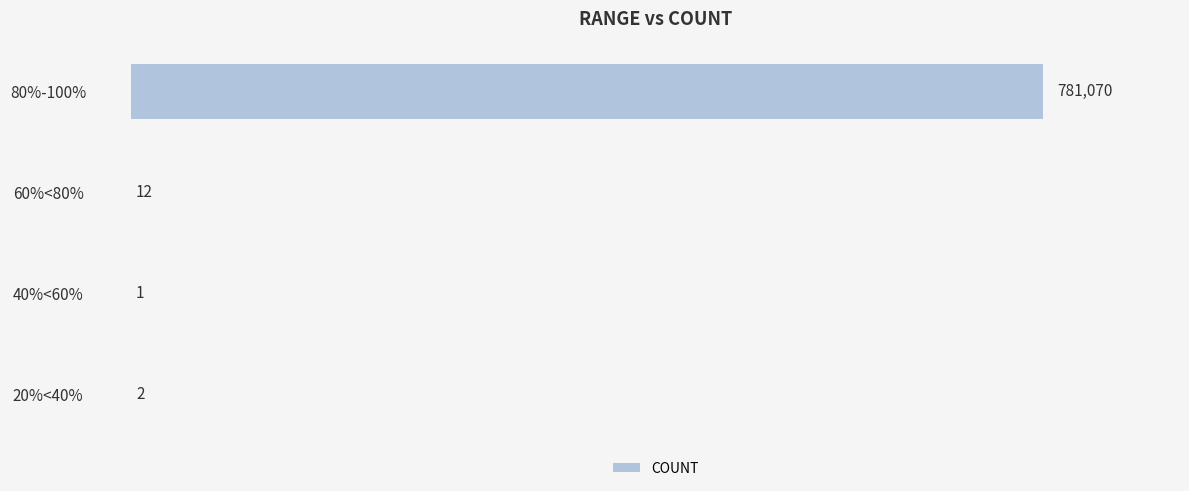

The chart shows a value of 1 at 40%<60%. True or false?

True